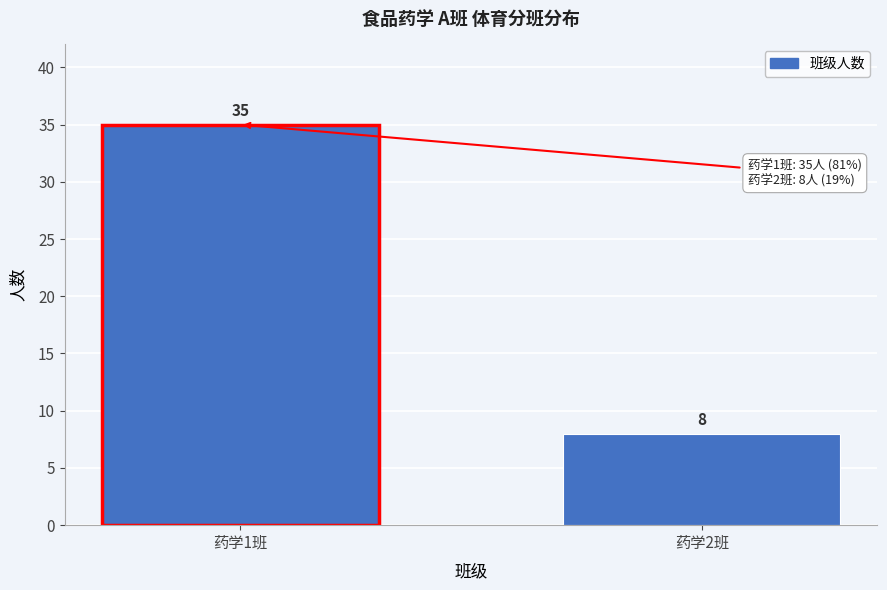

Reading left to right, transcribe all the data shown in this chart.

35	8